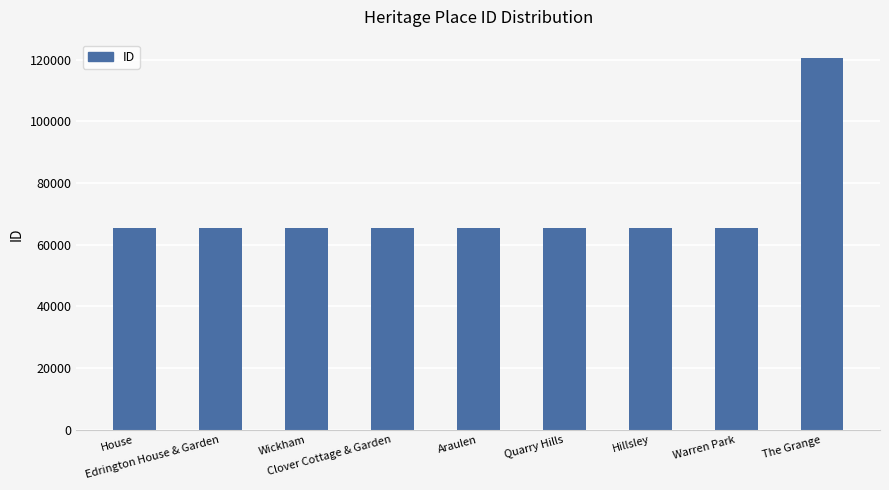

What is the difference between the maximum and second lowest values?

55085